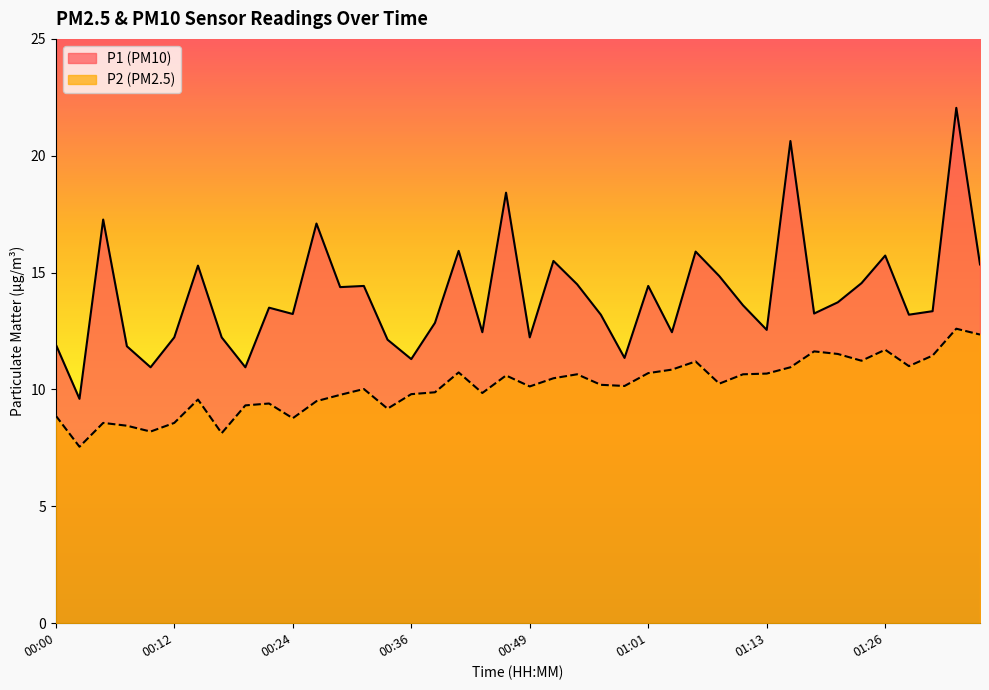

True or false: P1 and P2 cross at least once.

False